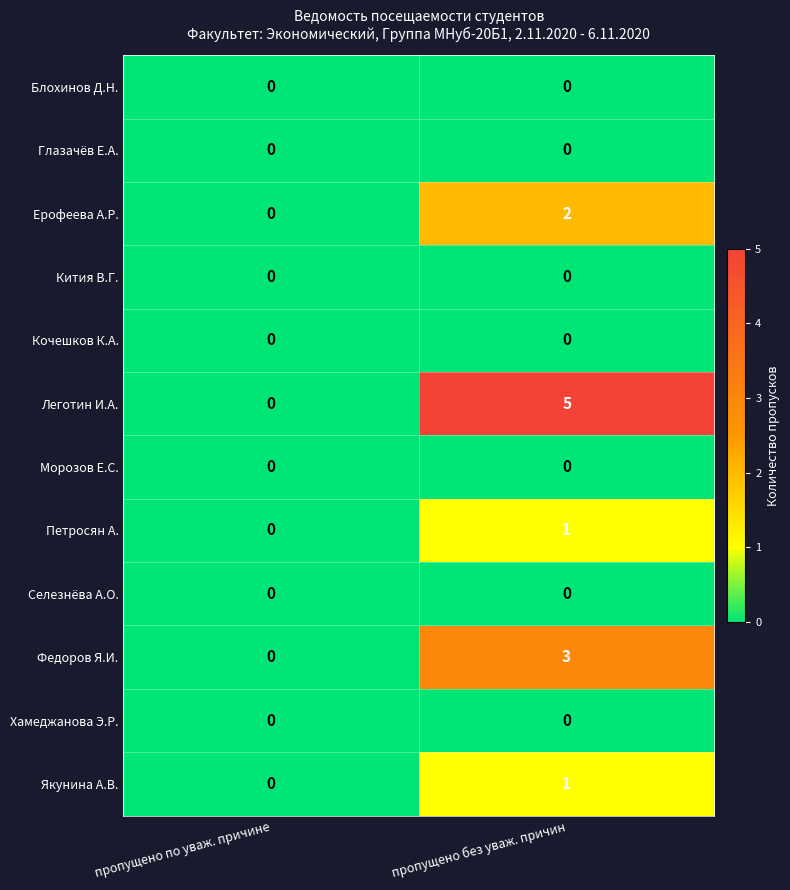

List the labels in order of Петросян А. value, largest first.

пропущено без уваж. причин, пропущено по уваж. причине